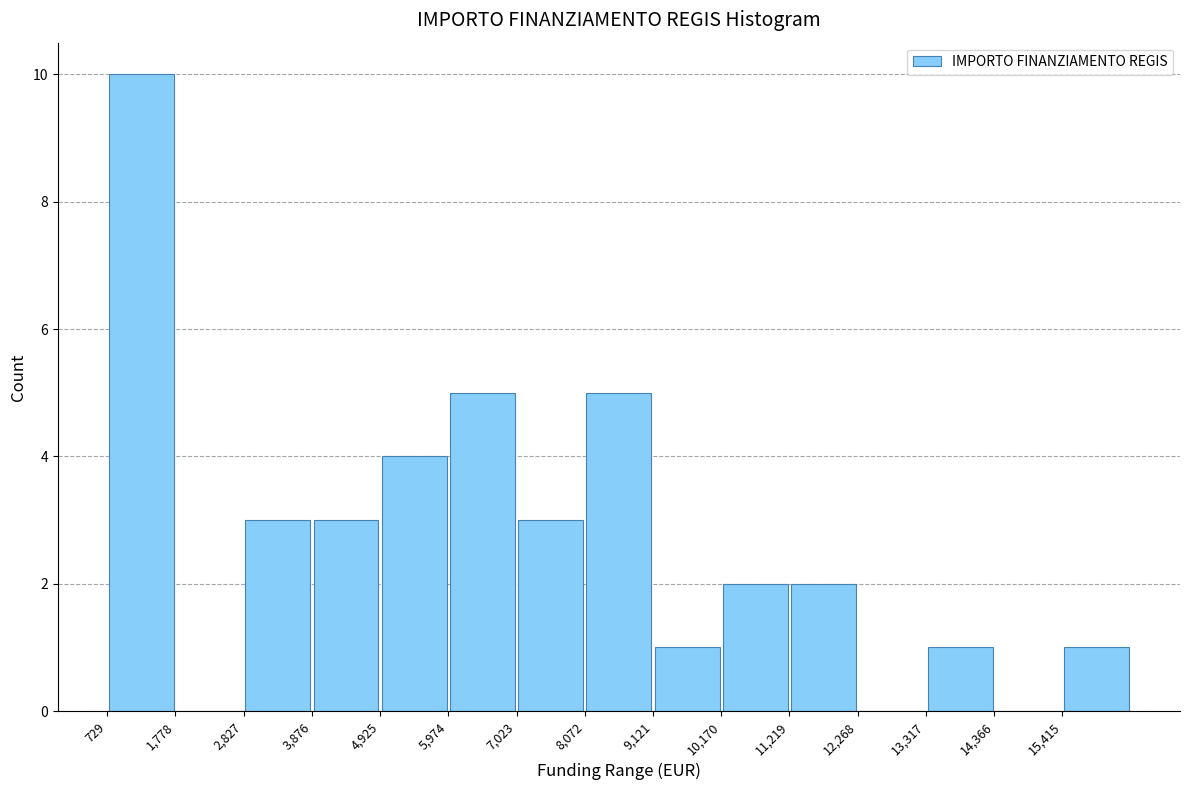

Reading left to right, transcribe this chart: for each bar, give the range it covers on the x-axis and its height. Neither the bar edges nor the heights are printed on the chart, so give them approximately, as read against the axes.

800 to 1800: 10
1800 to 2800: 0
2800 to 3800: 3
3800 to 5000: 3
5000 to 6000: 4
6000 to 7000: 5
7000 to 8000: 3
8000 to 9200: 5
9200 to 10200: 1
10200 to 11200: 2
11200 to 12200: 2
12200 to 13400: 0
13400 to 14400: 1
14400 to 15400: 0
15400 to 16400: 1